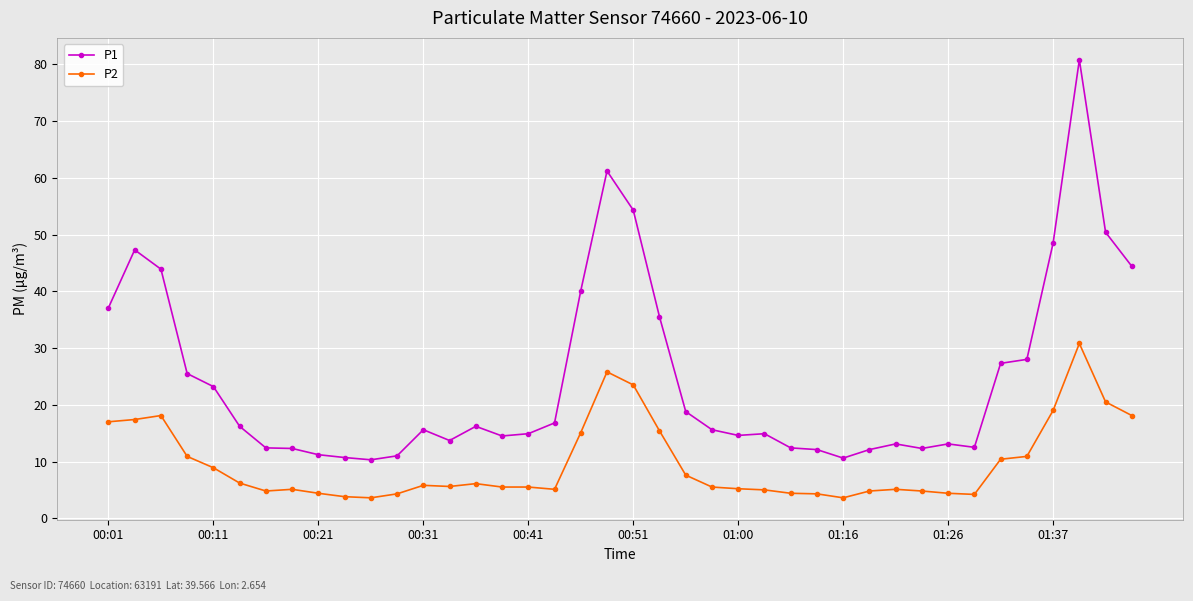

Rank the series by their maximum value, from highest to lowest.

P1, P2